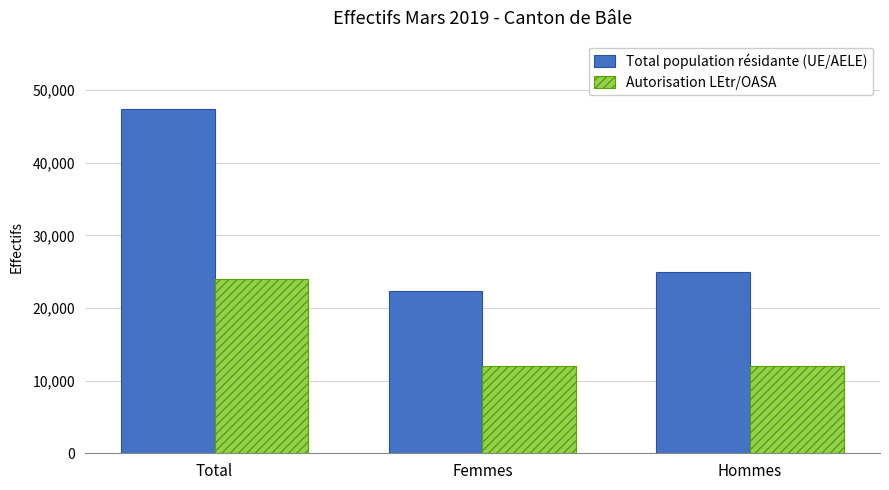

Is the value of Total population résidante (UE/AELE) at Hommes greater than the value of Autorisation LEtr/OASA at Total?

Yes